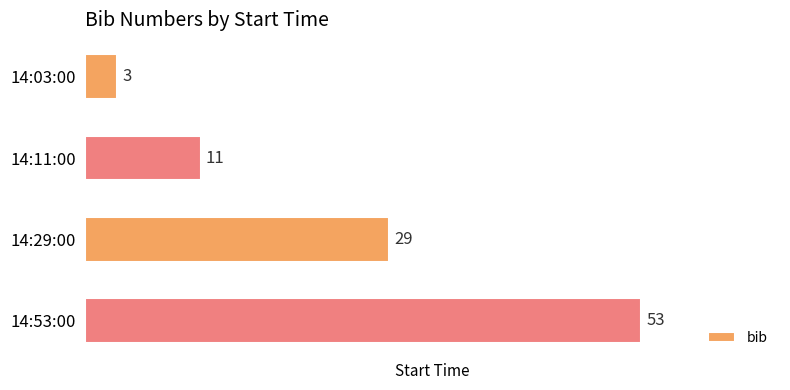

Between 14:03:00 and 14:53:00, which is larger?

14:53:00